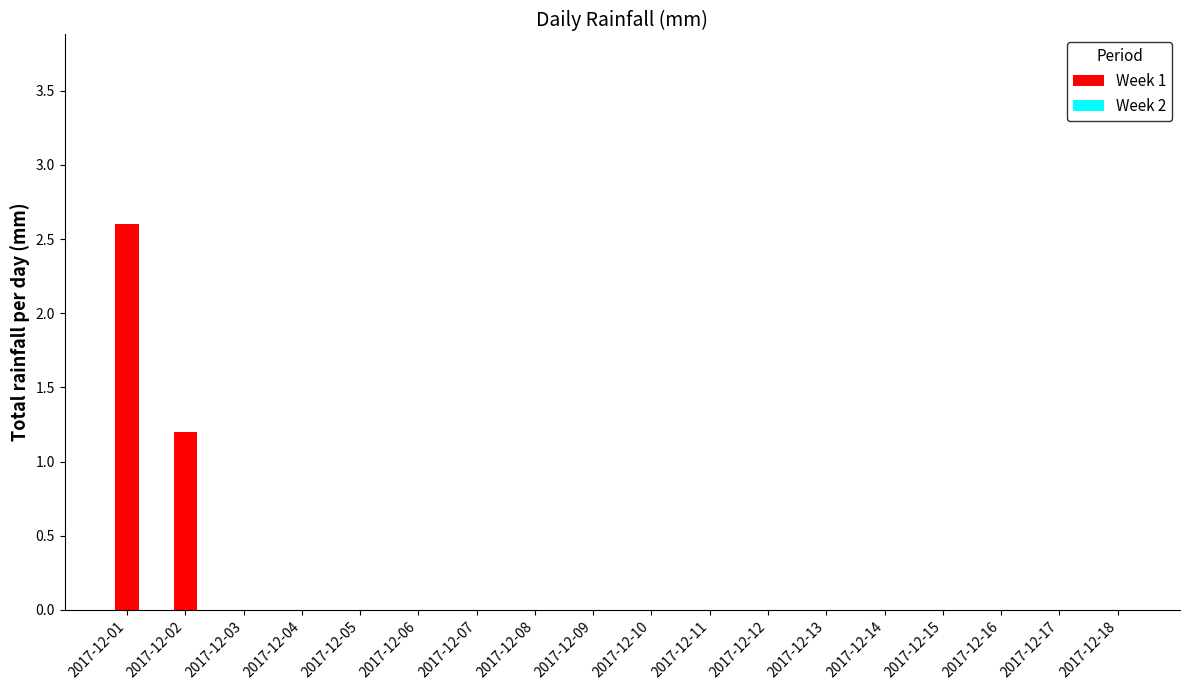

What is the maximum value shown in the chart?

2.6